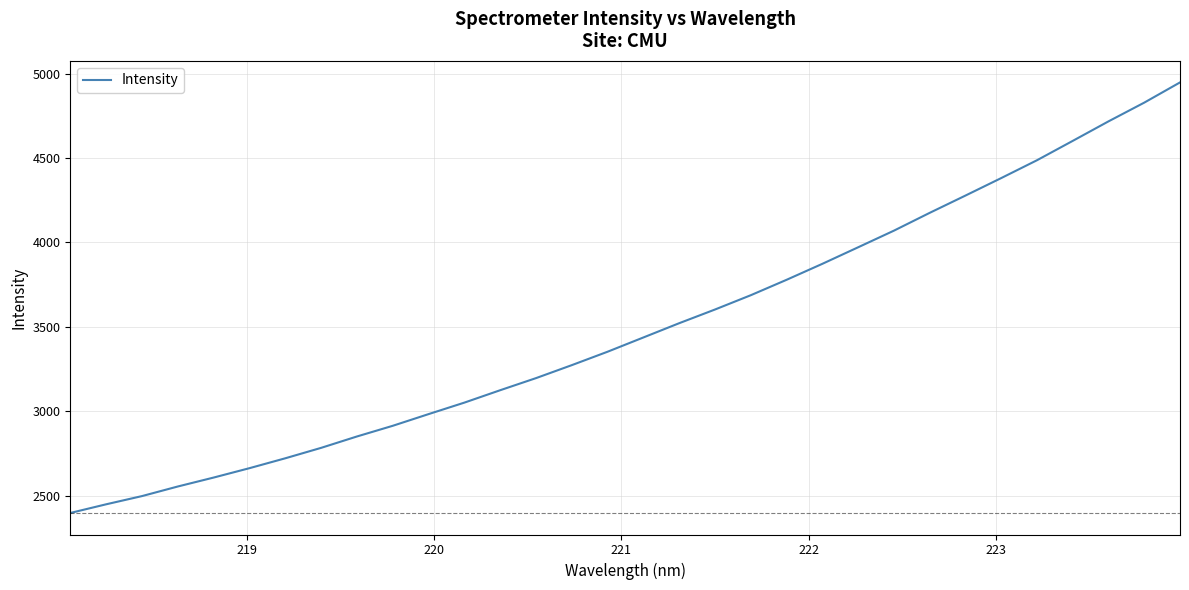

What is the difference between the maximum and minimum values?

2549.5